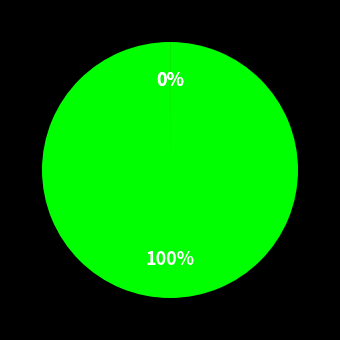

Rank the categories by value from lowest to highest.

Duchess, Highland Velvet, Days of Gold